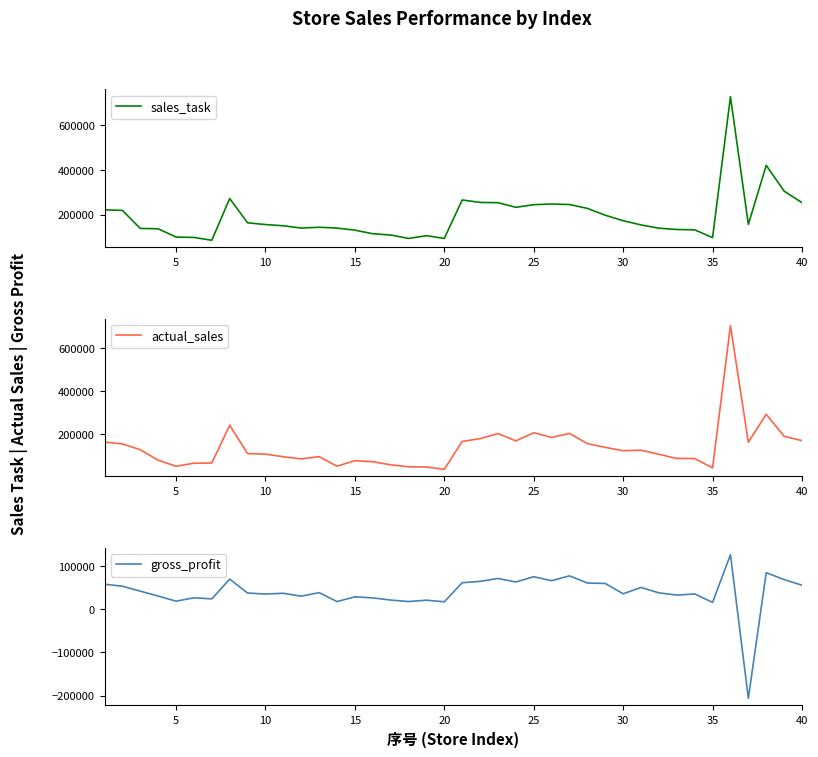

What are all the series names shown in the legend?

sales_task, actual_sales, gross_profit